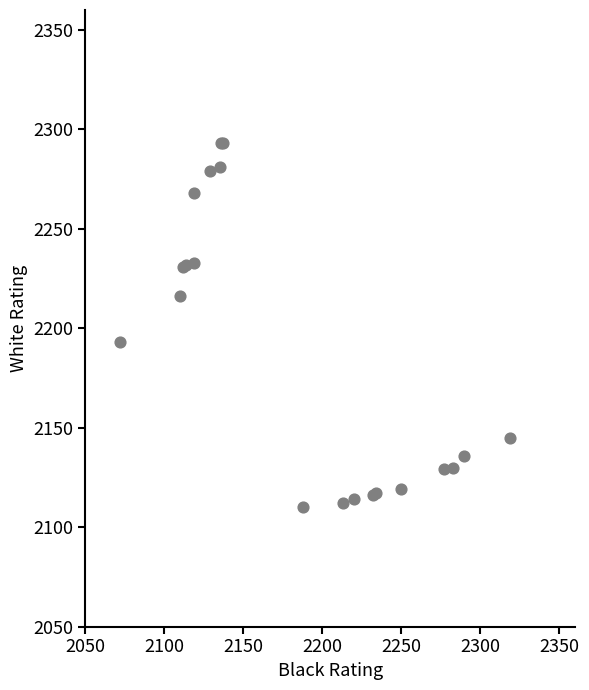

What Y value in the scatter plot is closest to 2201?

2193